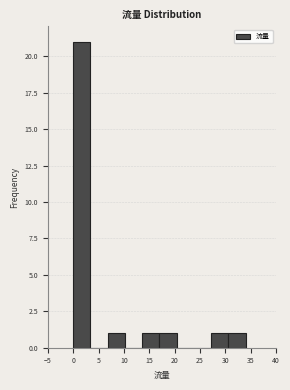

Reading left to right, list every bar in this chart as the range it spans on the x-axis followed by its height. Neither the bar edges nor the heights are printed on the chart, so give them approximately, as read against the axes.

0.0 to 3.4: 21
3.4 to 6.8: 0
6.8 to 10.2: 1
10.2 to 13.6: 0
13.6 to 17.0: 1
17.0 to 20.4: 1
20.4 to 23.8: 0
23.8 to 27.2: 0
27.2 to 30.6: 1
30.6 to 34.0: 1